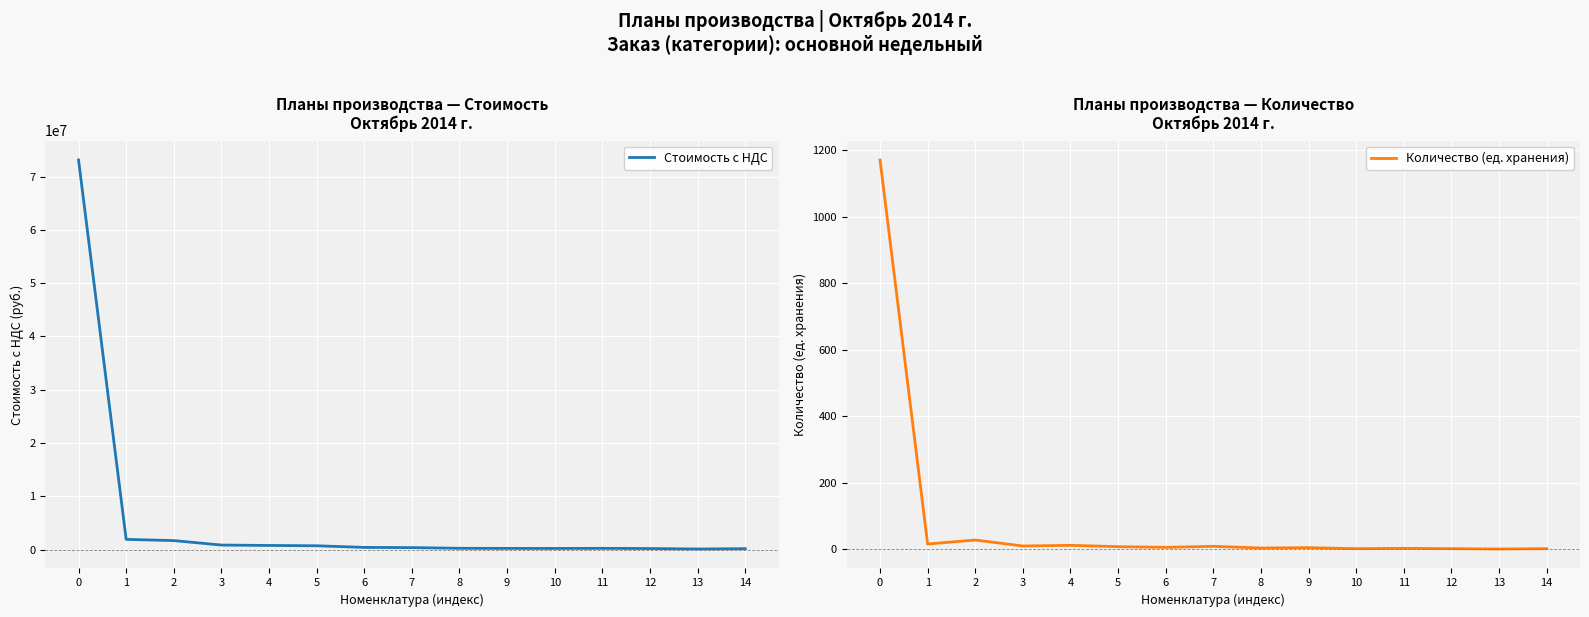

What is the average value of the Стоимость с НДС series?

5408600.4